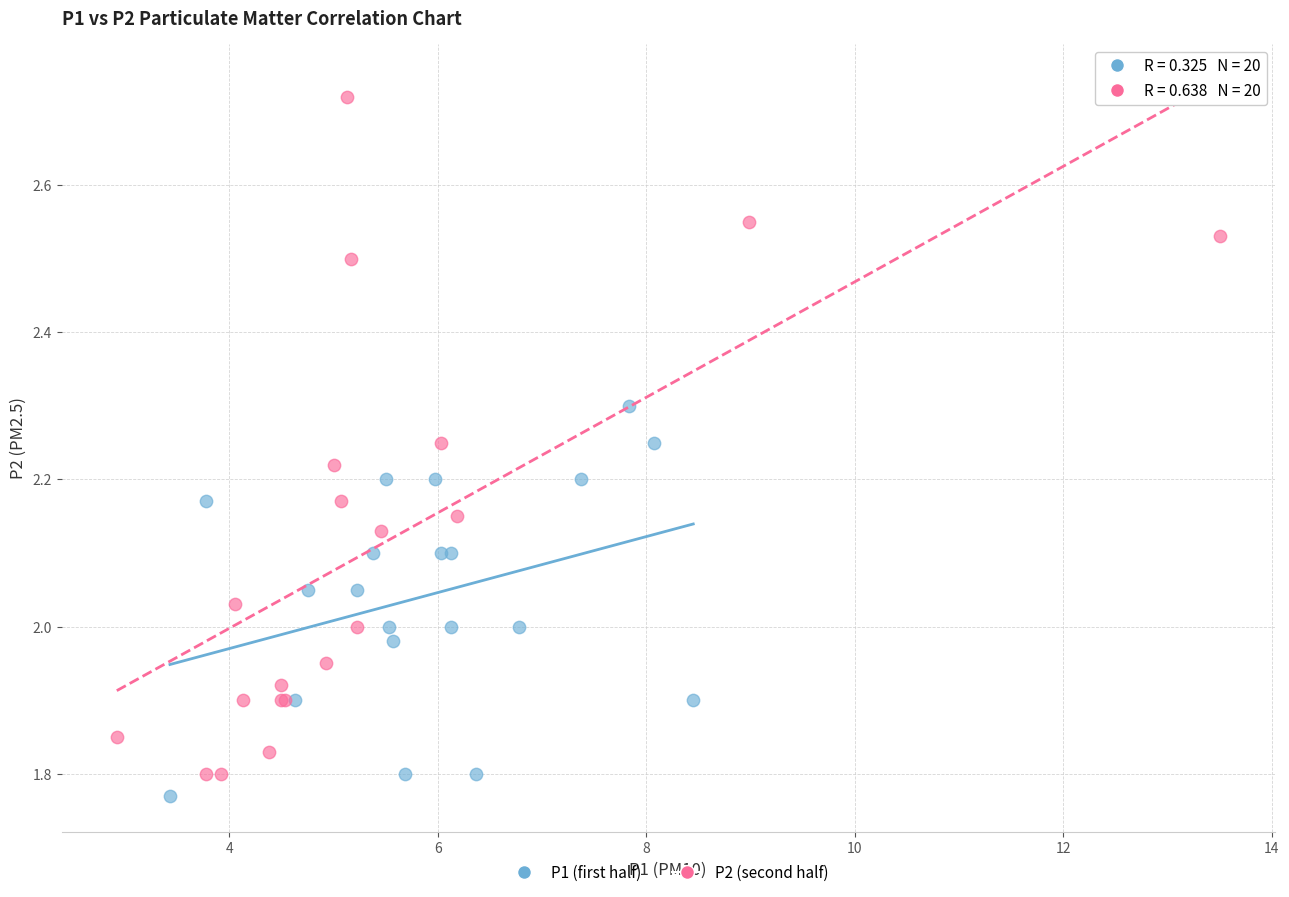

Which series has the largest Y range (max minus min)?

P2 (second half)